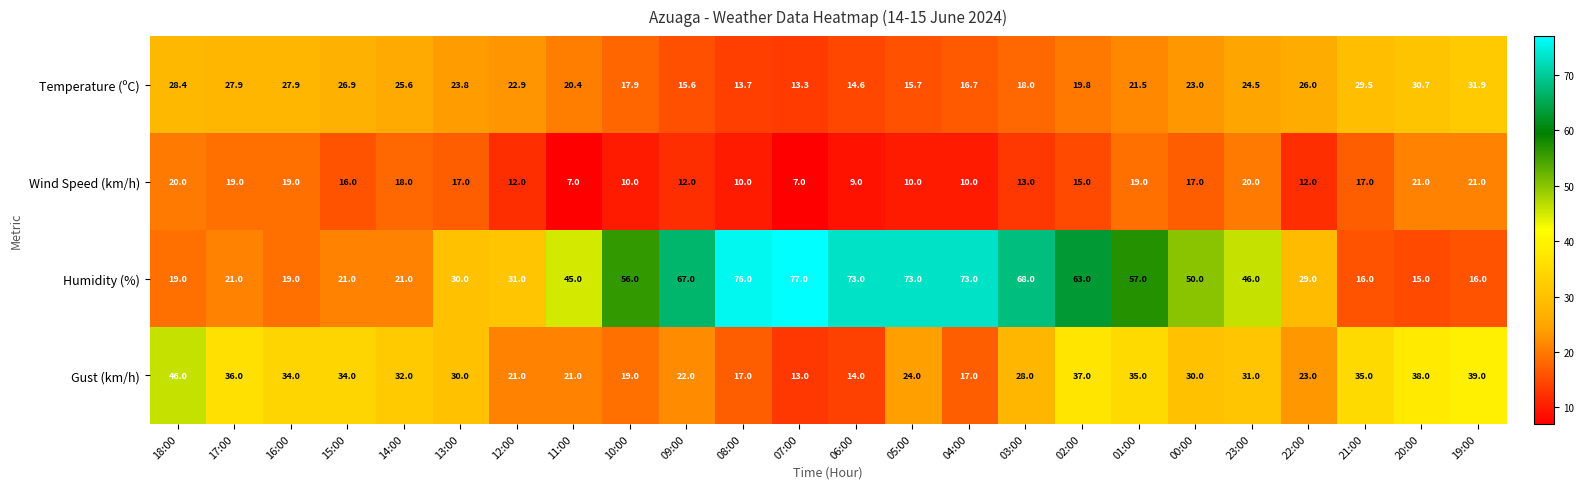

At how many categories does at least one series exceed 24?

24